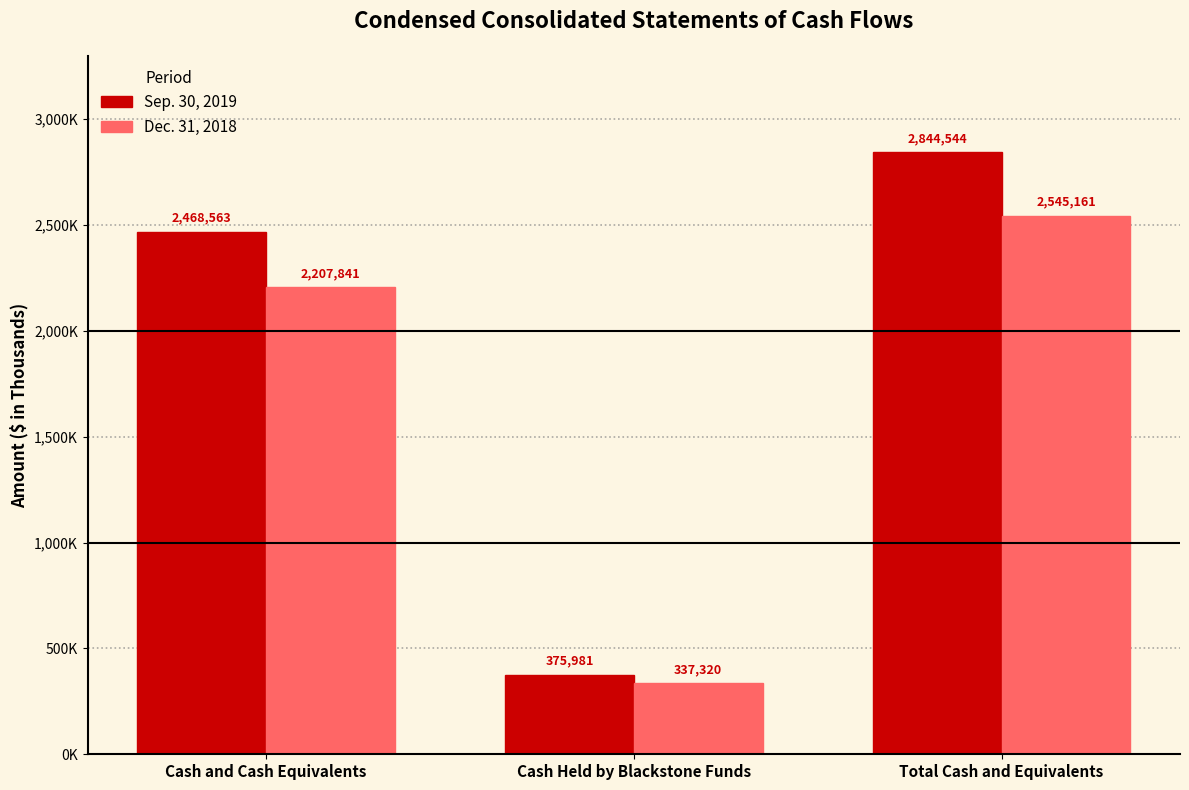

List the series in order of their peak value, lowest first.

Dec. 31, 2018, Sep. 30, 2019